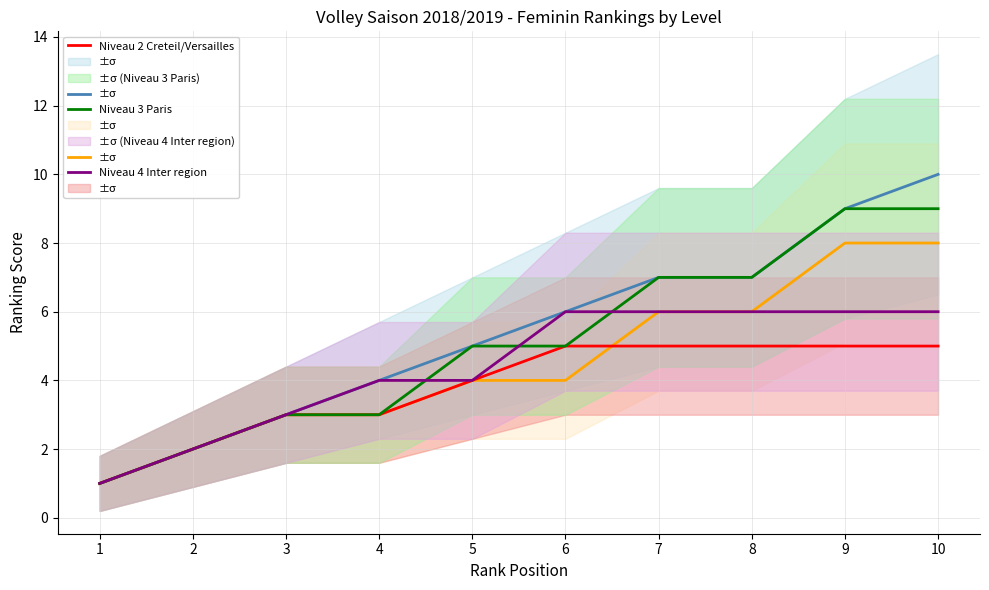

True or false: Niveau 1 Inter region has more than 2 points higher than both neighbors.

False